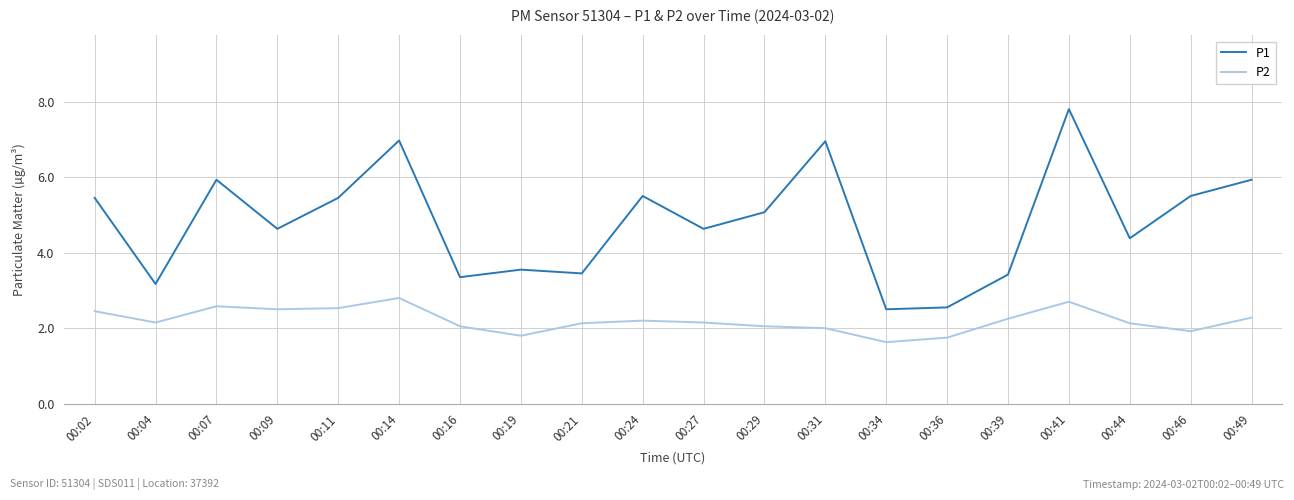

At how many categories does at least one series exceed 5?

10